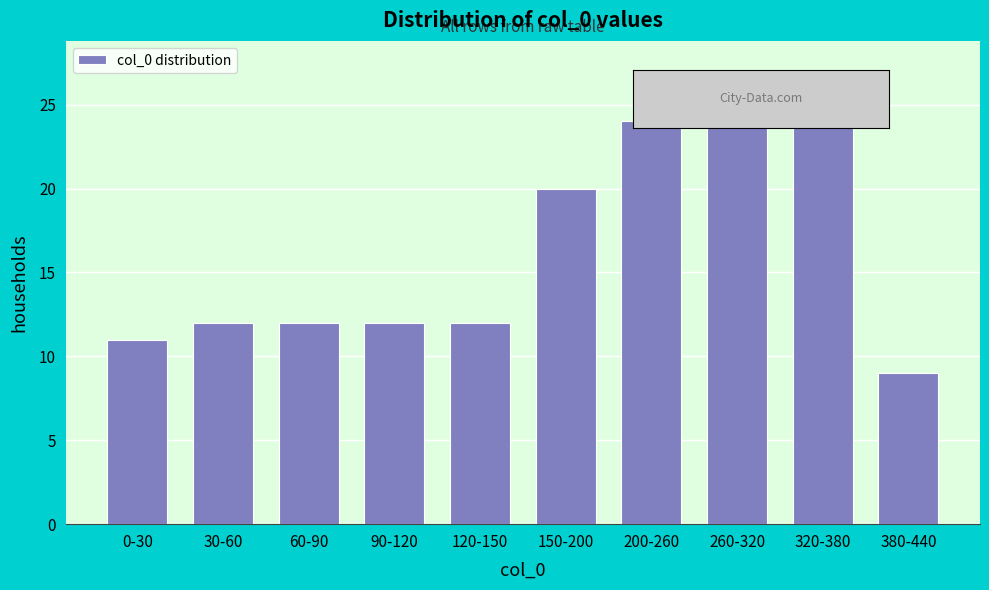

Reading left to right, extract all data points from this chart.

11	12	12	12	12	20	24	24	24	9